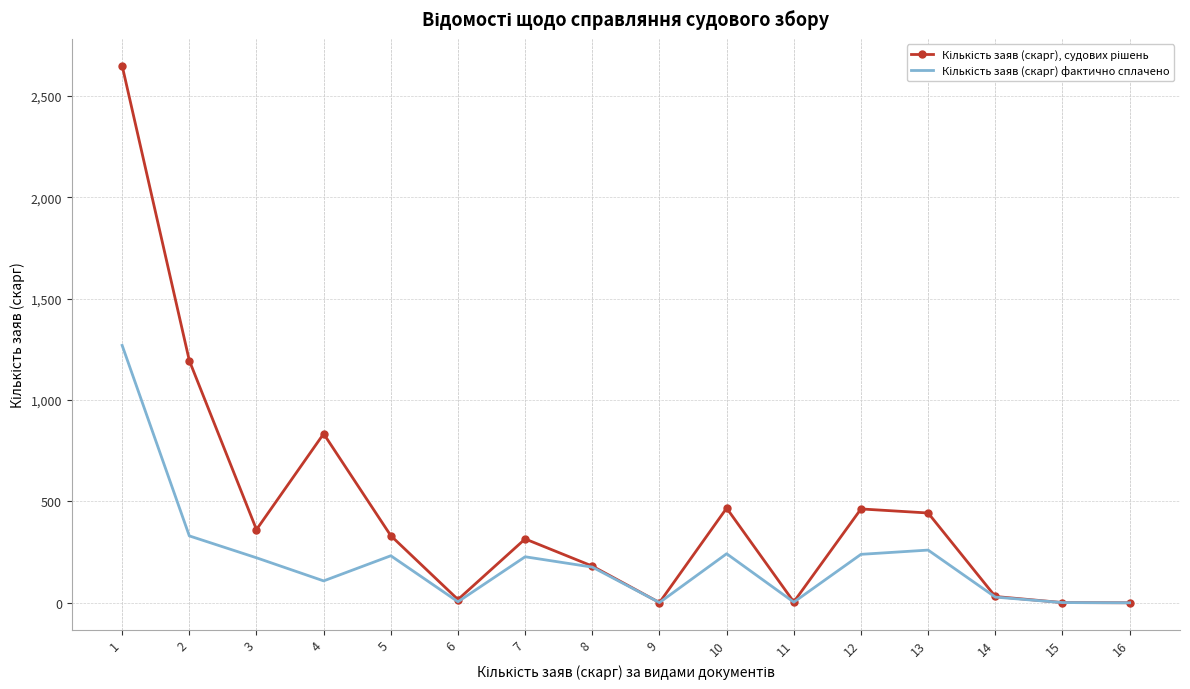

How many values in the Кількість заяв (скарг), судових рішень series exceed 331?

7